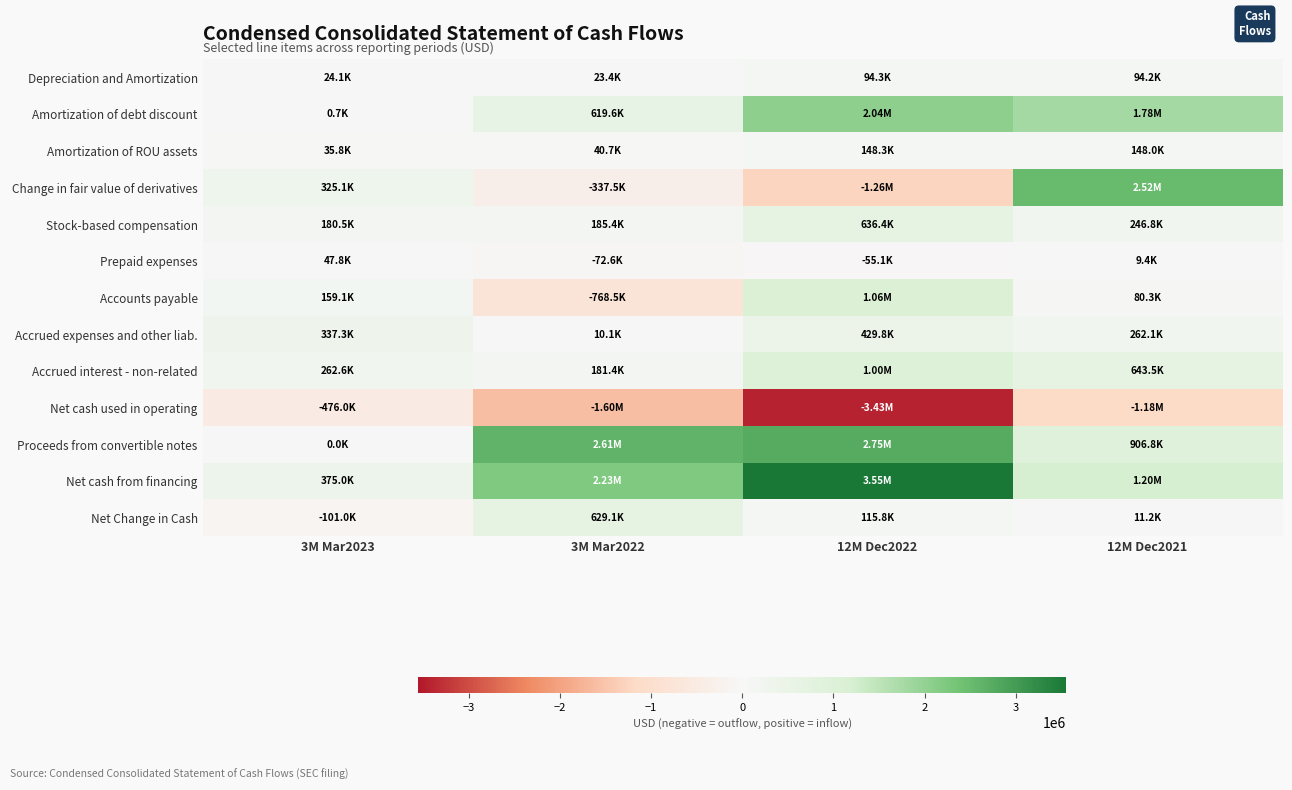

What is the minimum value shown in the chart?

-3428707